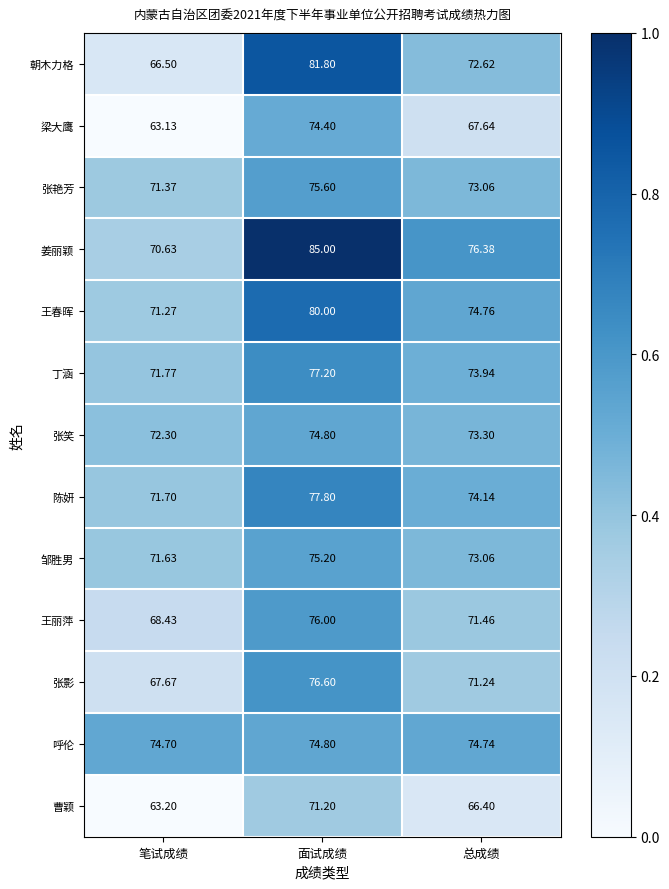

What is the total value across all series at 笔试成绩?

904.3